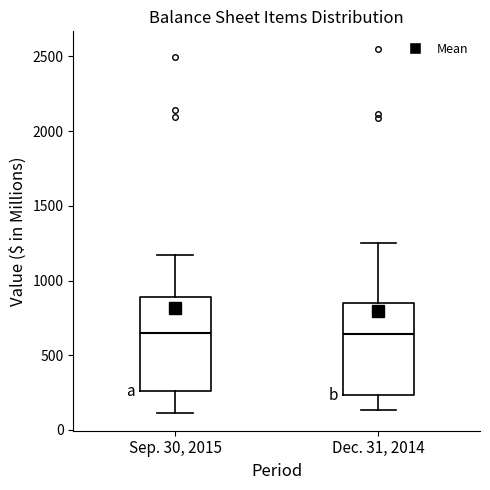

Reading left to right, read every box against the y-axis: the position of its median line, the range the box covers, and the ends of its whiskers. The values are not printed on the chart, so give them approximately, as read against the axis.

Sep. 30, 2015: median 650, box 250 to 900, whiskers 100 to 1150
Dec. 31, 2014: median 650, box 250 to 850, whiskers 150 to 1250